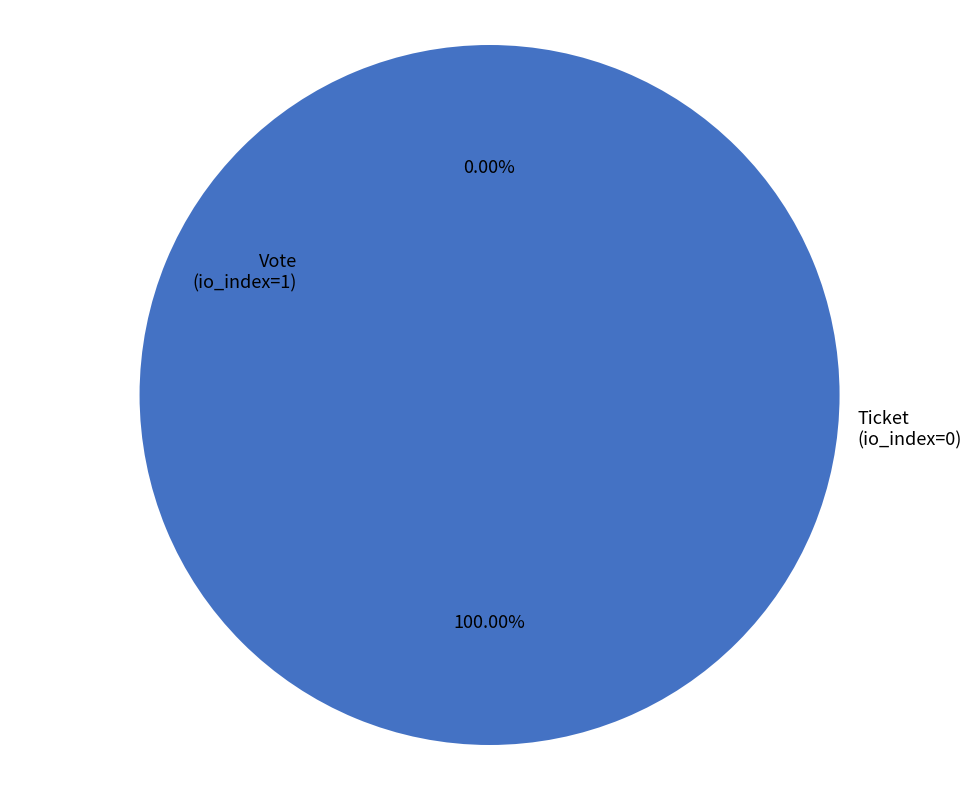

Rank the categories by value from lowest to highest.

Ticket
(io_index=0), Vote
(io_index=1)